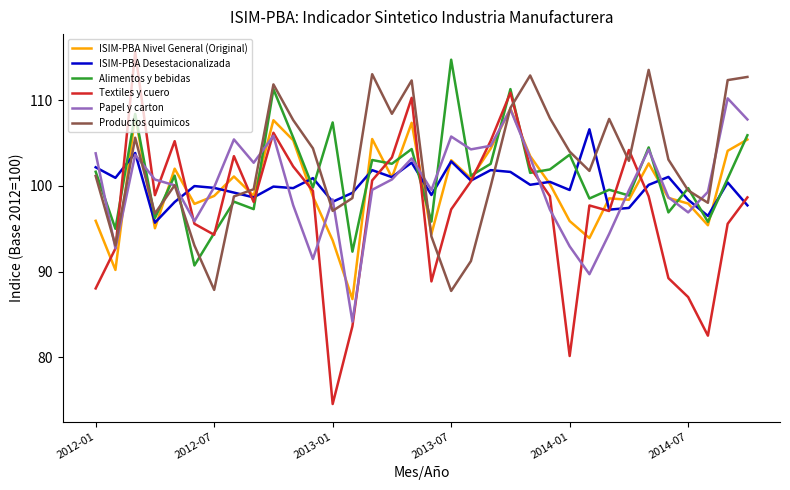

What is the difference between the maximum and minimum values in the Textiles y cuero series?

41.1